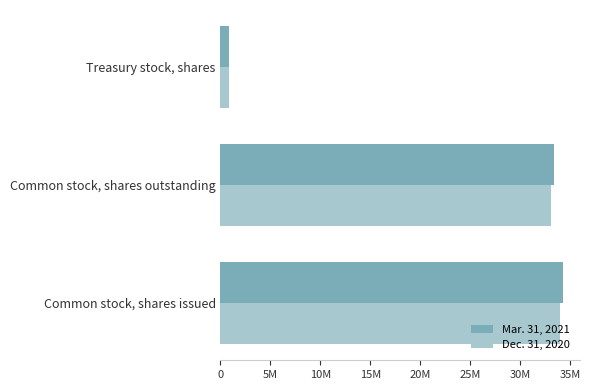

What are all the series names shown in the legend?

Mar. 31, 2021, Dec. 31, 2020